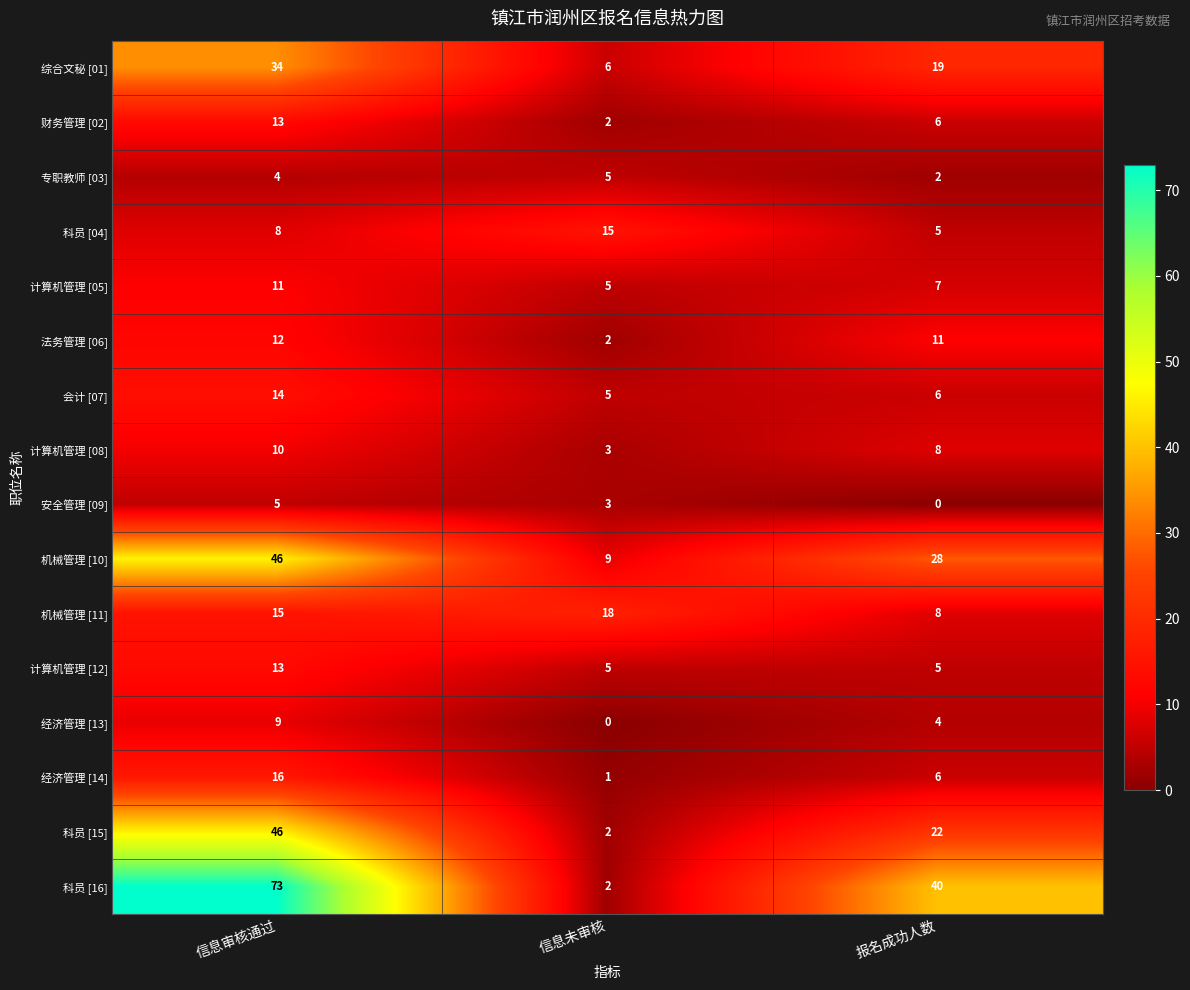

What is the difference between the 机械管理 [11] values at 信息未审核 and 信息审核通过?

3